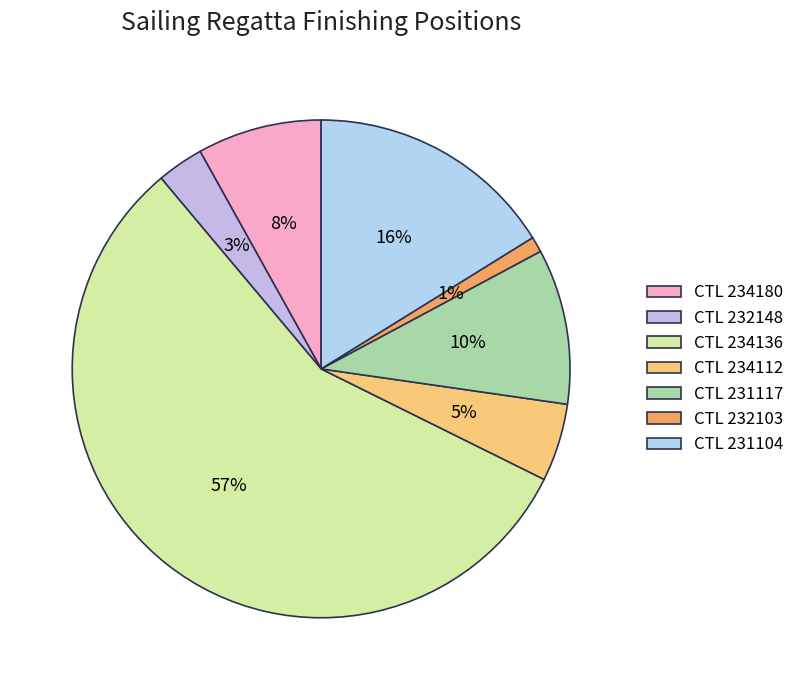

Which category has the biggest portion of the pie?

CTL 234136